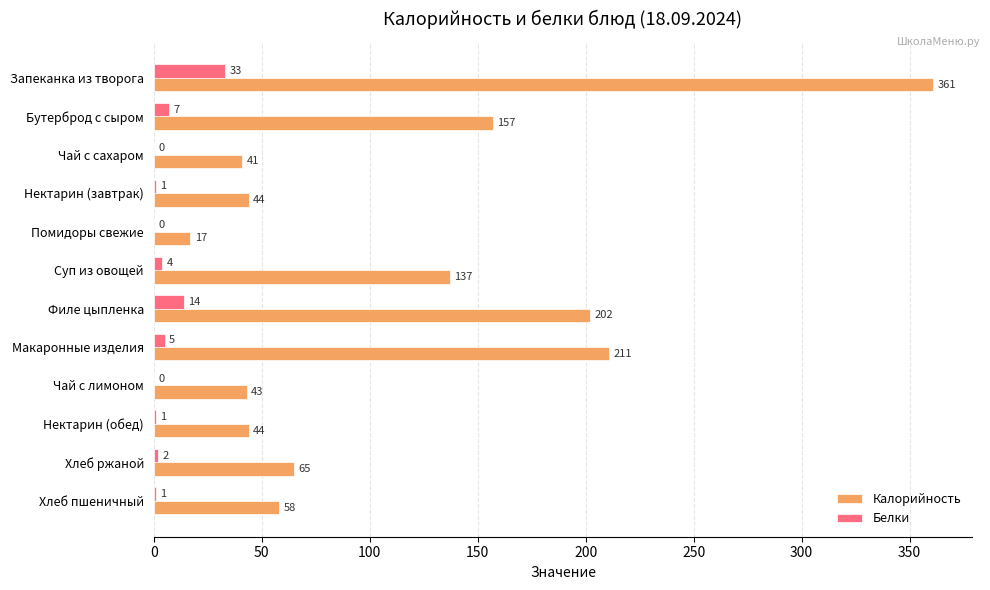

What is the sum of all Белки values?

68